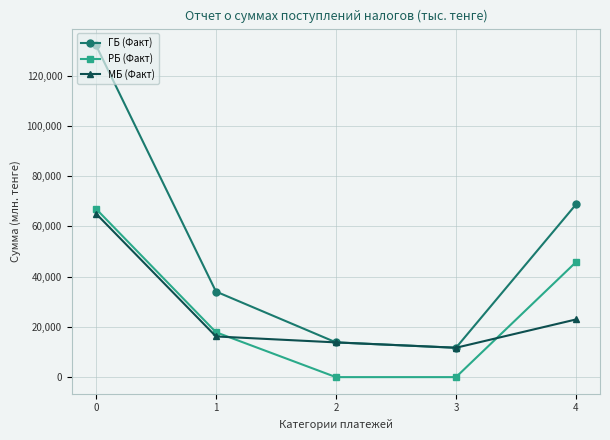

Does the chart have visible grid lines?

Yes